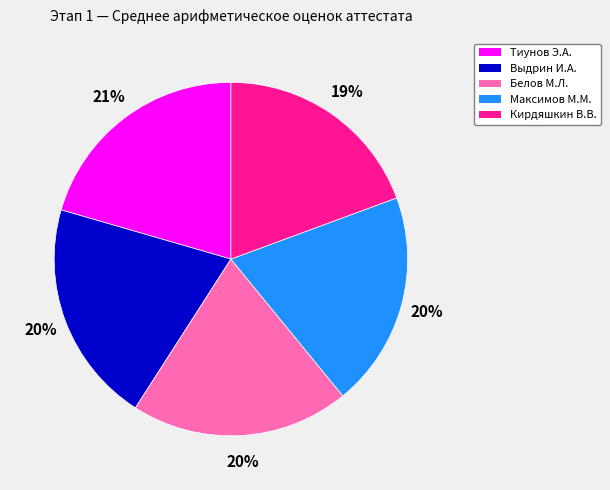

To the nearest percent, what is the average slice percentage?

20%